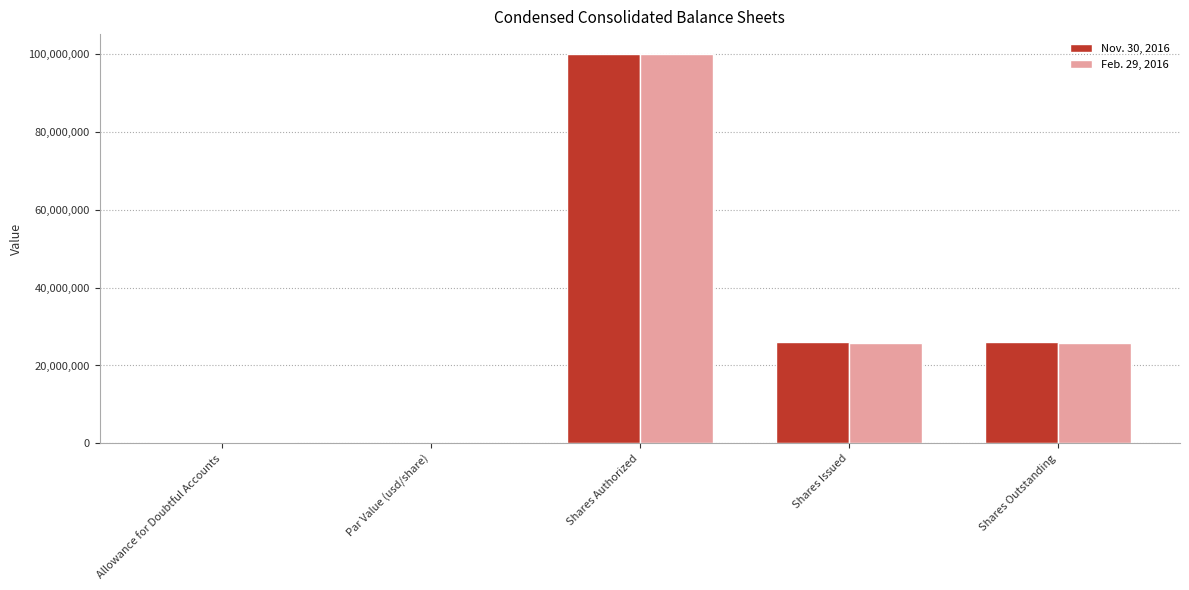

What is the maximum value shown in the chart?

100000000